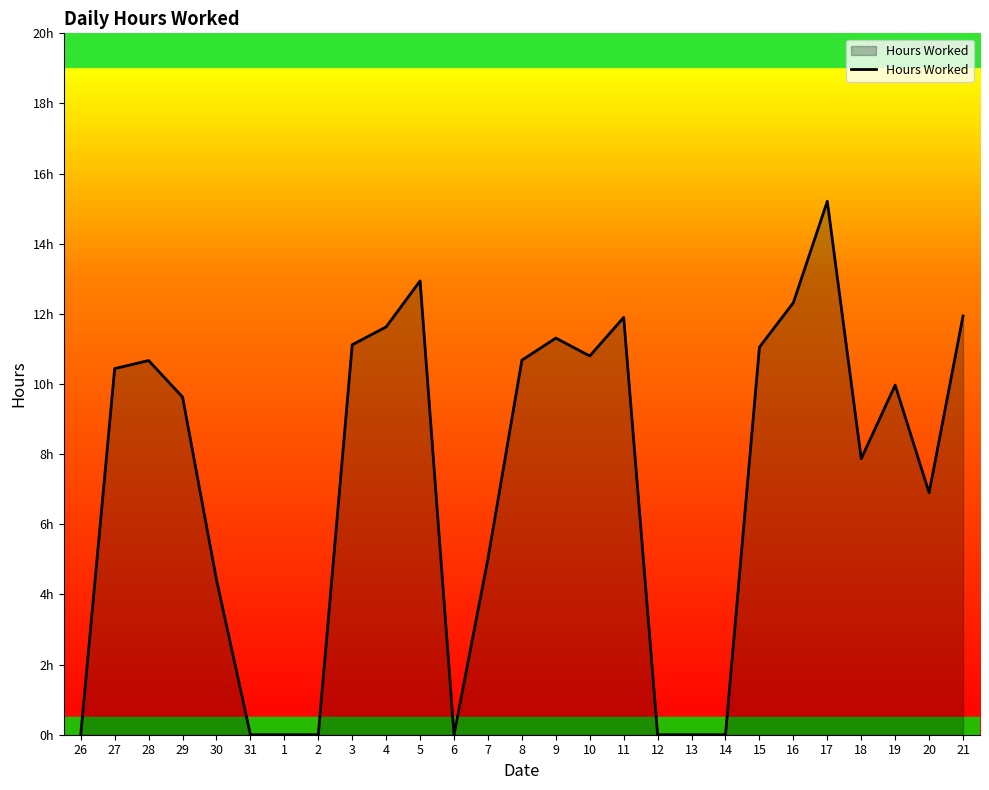

How many values are above zero?

19